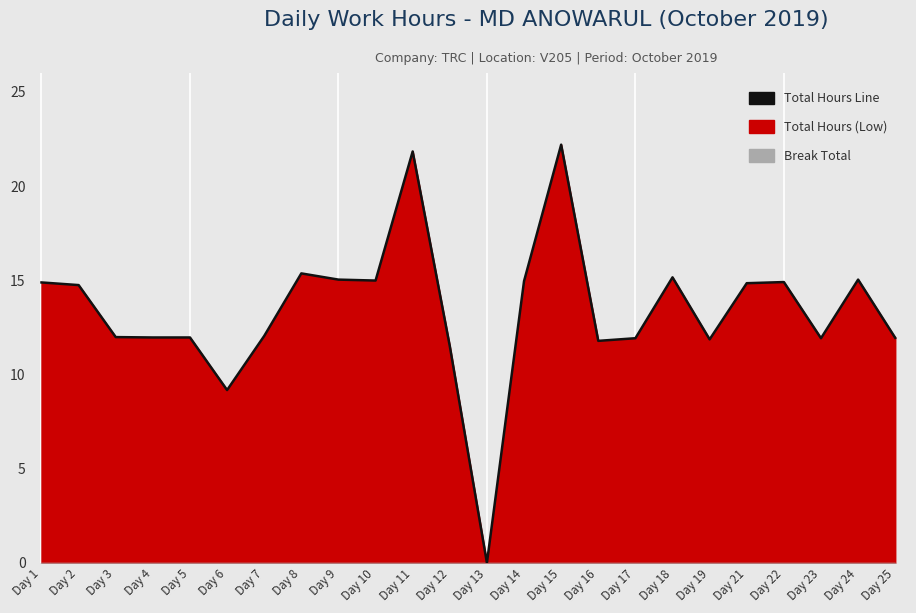

Which category has the lowest value across all series?

Day 13